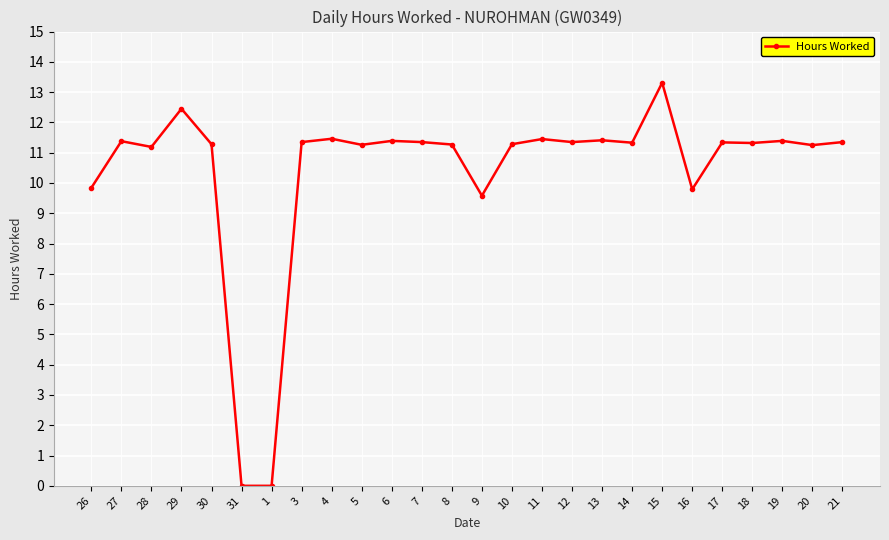

The value at 3 is 6.8. True or false?

False